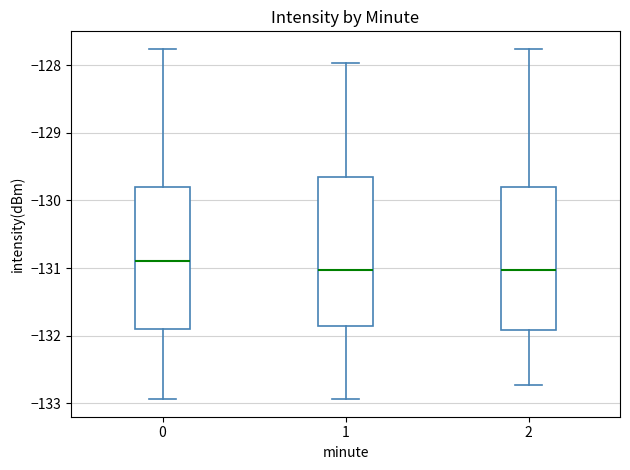

Reading left to right, read every box against the y-axis: the position of its median line, the range the box covers, and the ends of its whiskers. The values are not printed on the chart, so give them approximately, as read against the axis.

0: median -130.9, box -131.9 to -129.8, whiskers -132.9 to -127.8
1: median -131.0, box -131.9 to -129.6, whiskers -132.9 to -128.0
2: median -131.0, box -131.9 to -129.8, whiskers -132.7 to -127.8